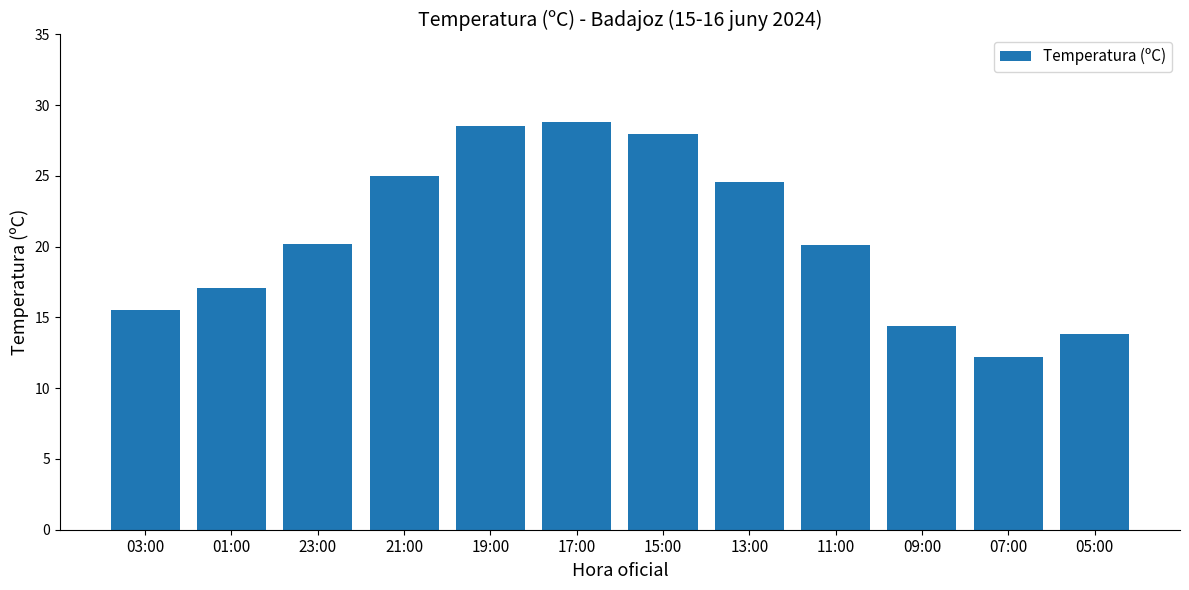

What is the greatest value displayed?

28.8